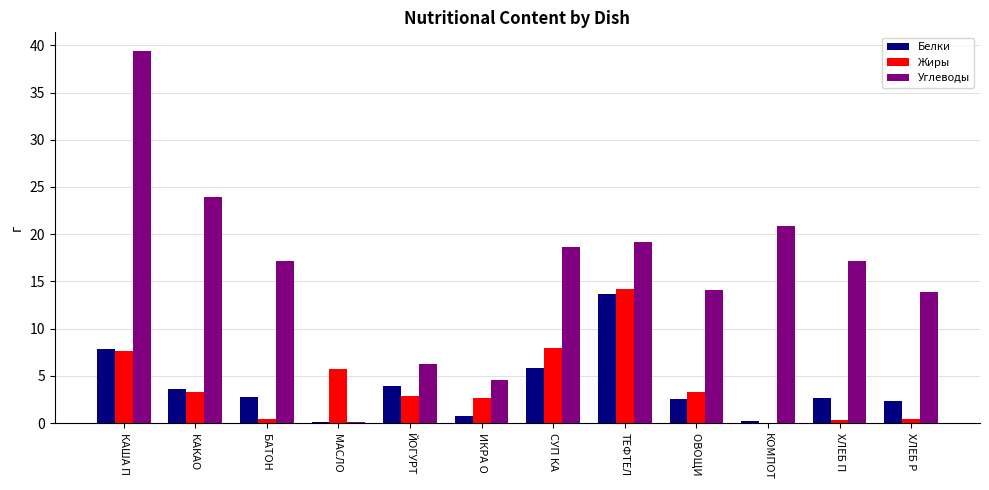

True or false: Жиры has a value of 14.2 at ТЕФТЕЛ.

True